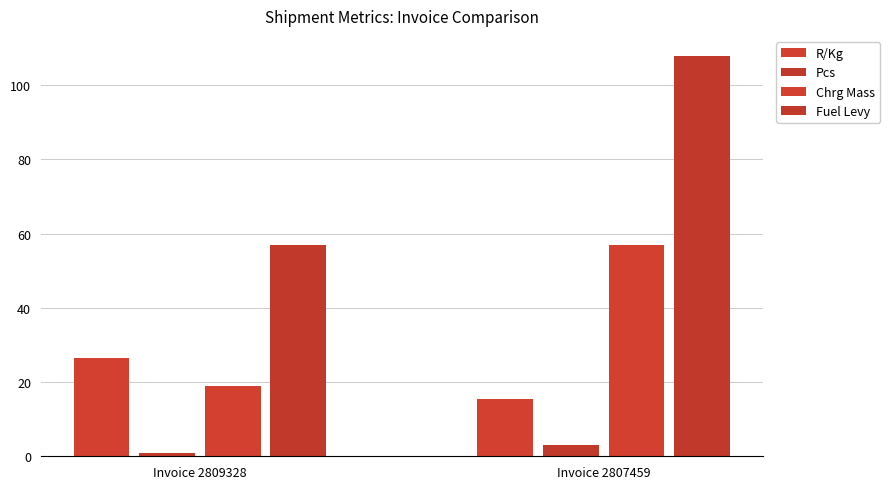

How many distinct data groups are displayed?

4